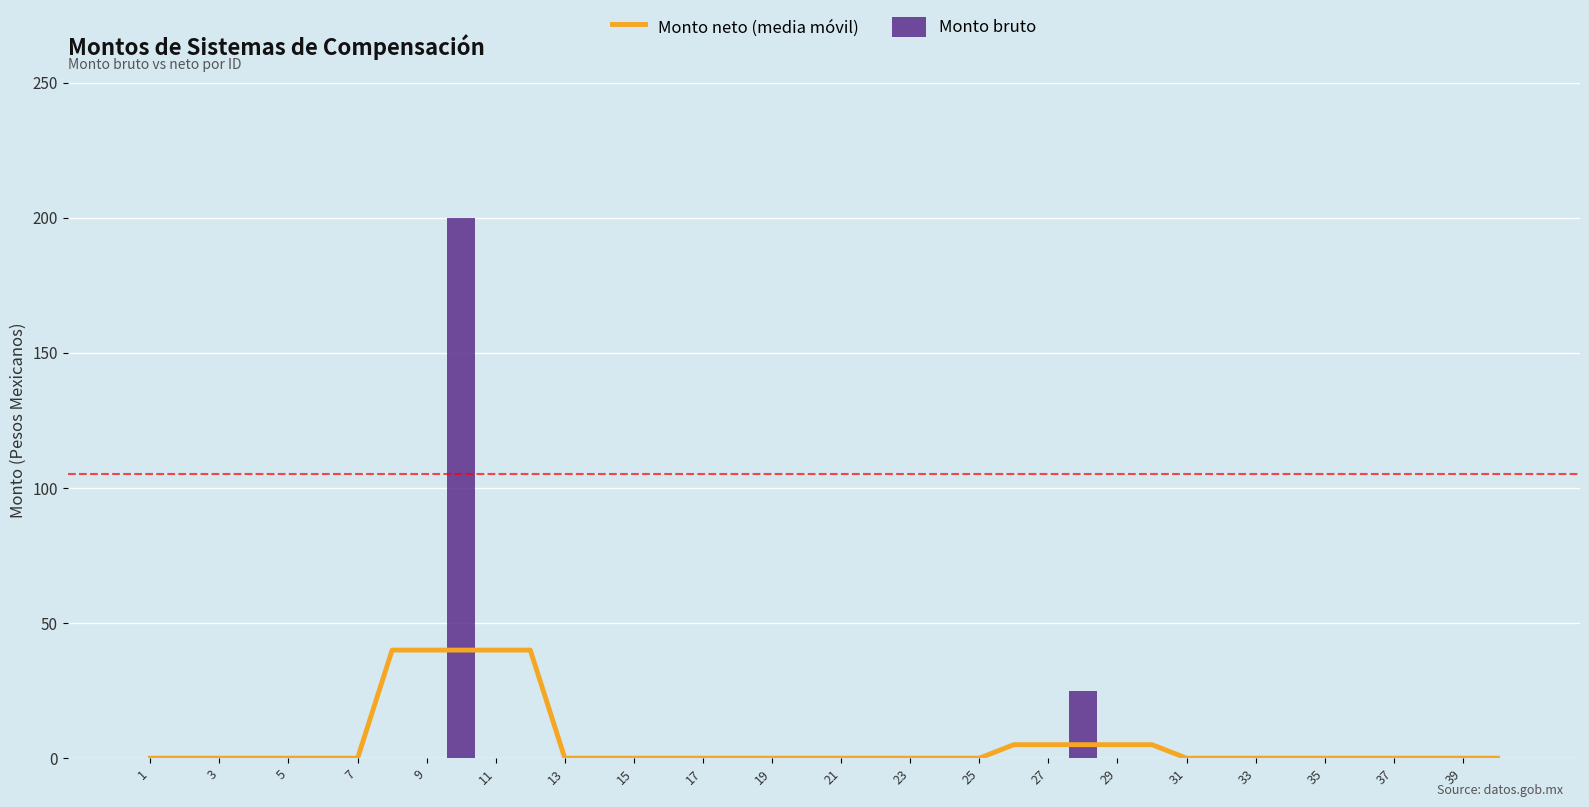

How many values in Monto bruto are above zero?

2